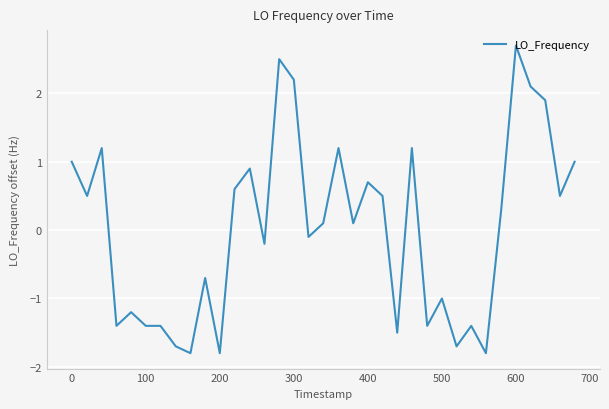

Reading left to right, extract all data points from this chart.

1.0	0.5	1.2	-1.4	-1.2	-1.4	-1.4	-1.7	-1.8	-0.7	-1.8	0.6	0.9	-0.2	2.5	2.2	-0.1	0.1	1.2	0.1	0.7	0.5	-1.5	1.2	-1.4	-1.0	-1.7	-1.4	-1.8	0.3	2.7	2.1	1.9	0.5	1.0